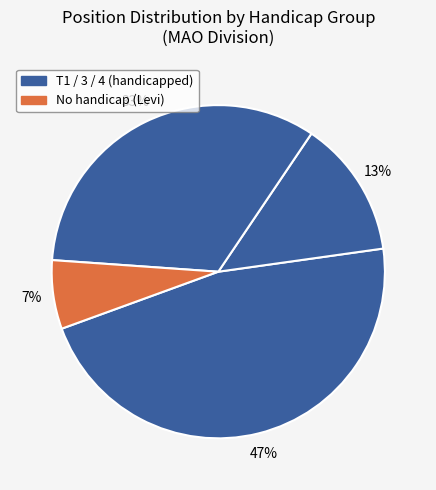

Count the number of slices in the pie.

4